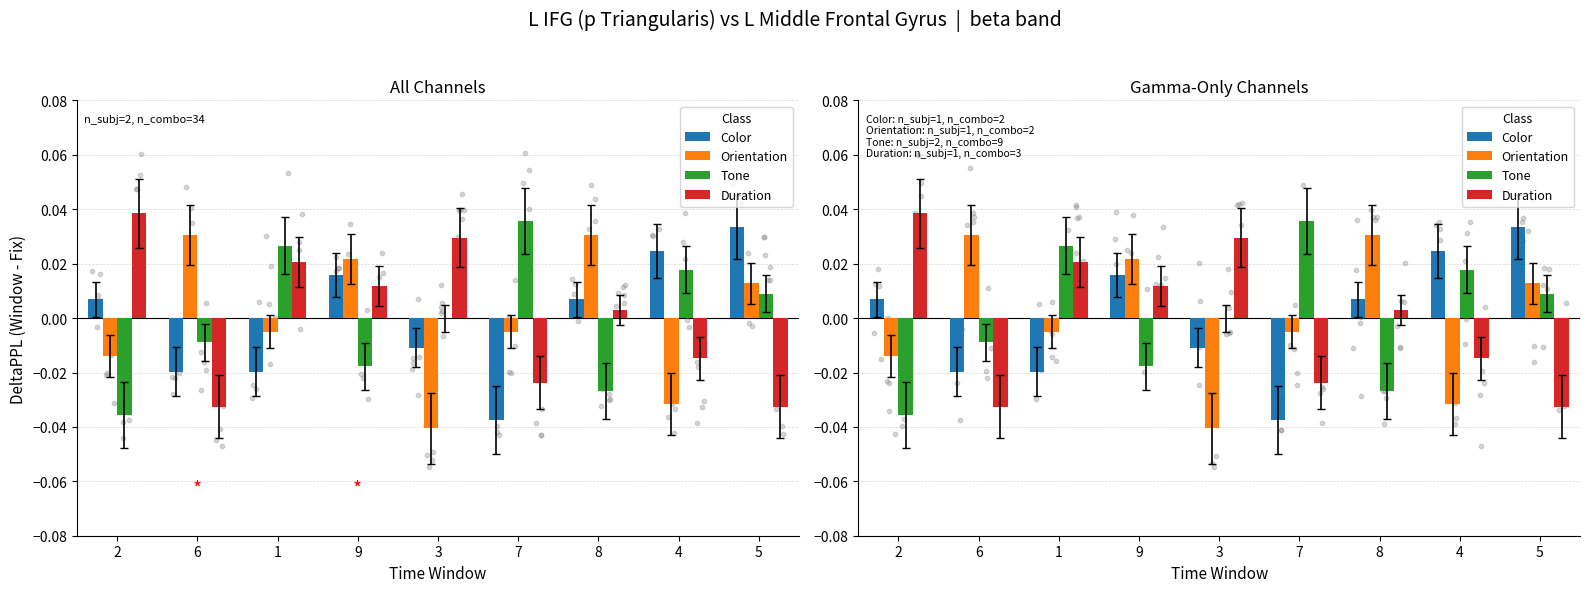

What are all the series names shown in the legend?

Color, Orientation, Tone, Duration